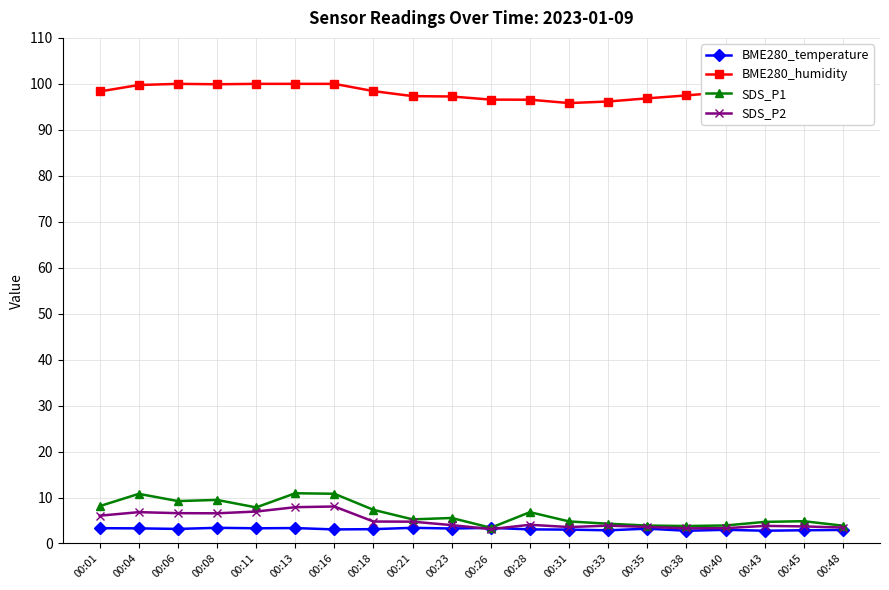

True or false: BME280_humidity and BME280_temperature intersect in this chart.

False